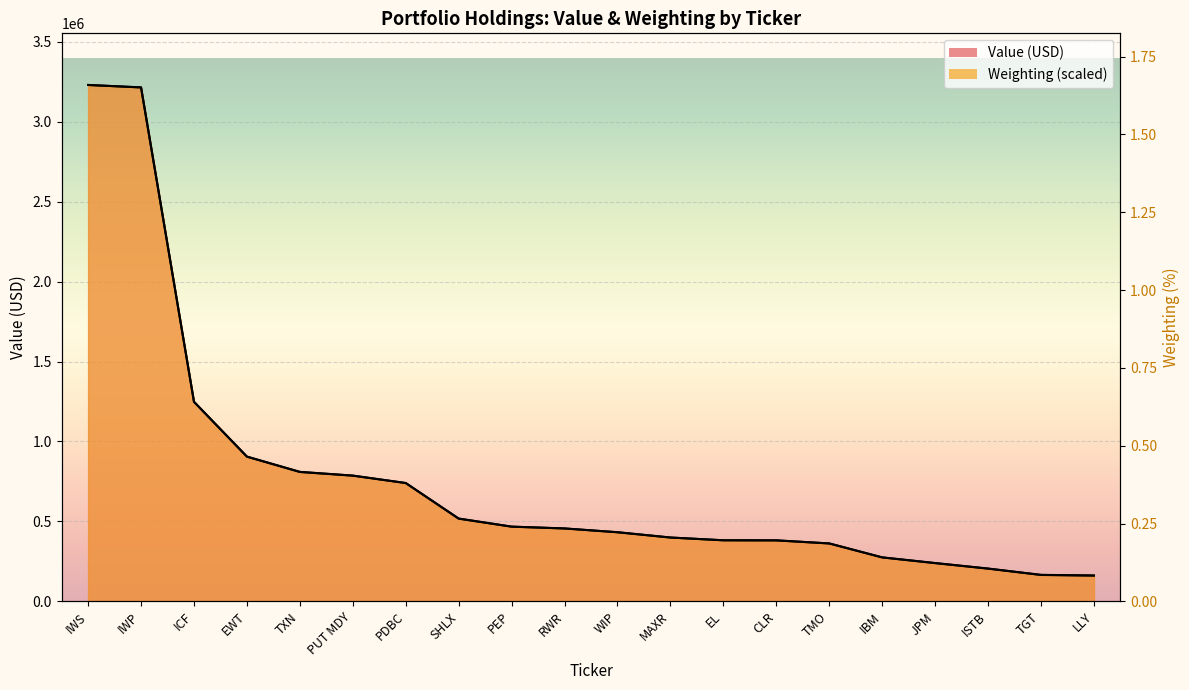

What is the value of the 14th point from the left?

381603.4